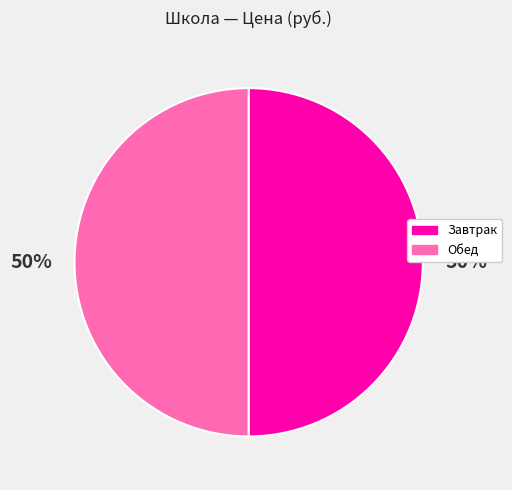

To the nearest percent, what is the combined percentage of Завтрак and Обед?

100%